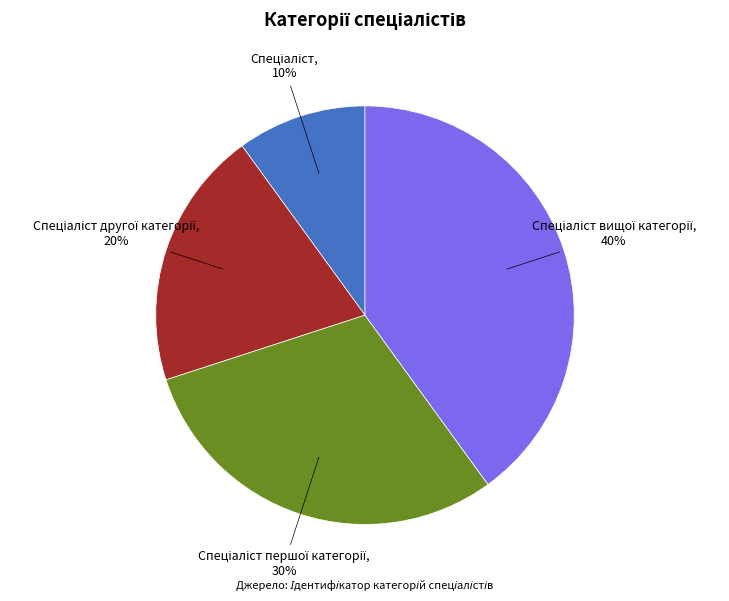

To the nearest percent, what is the difference between the largest and smallest slice percentages?

30%